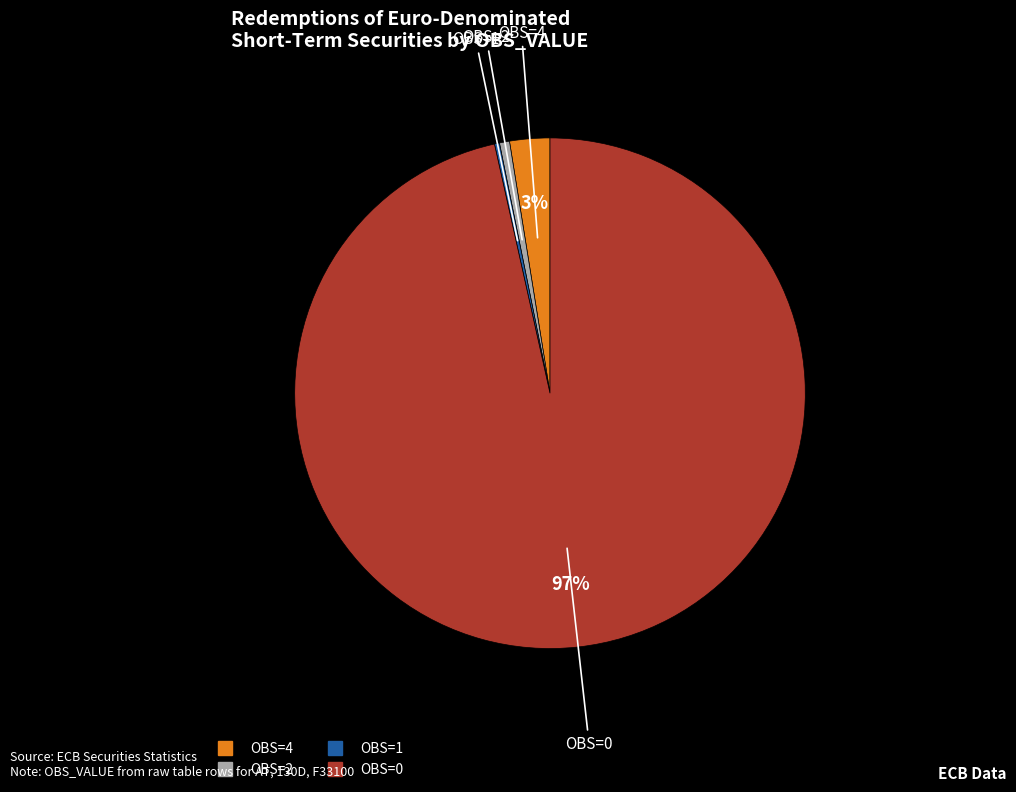

How many slices are in this pie chart?

4